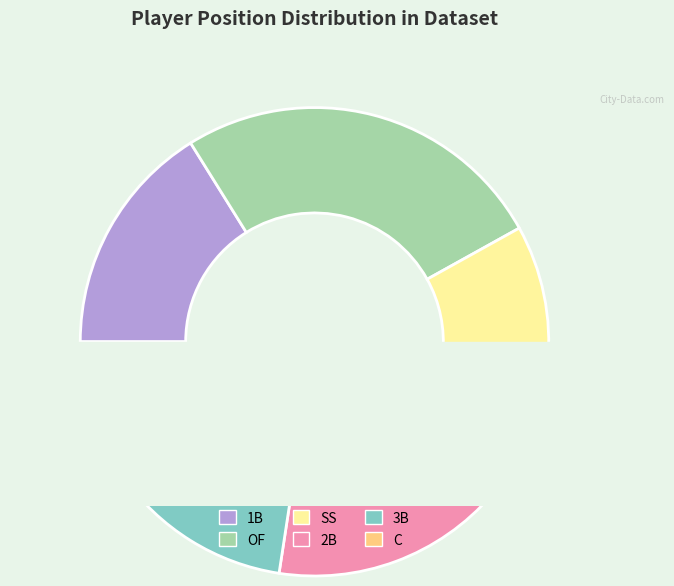

The OF slice represents 26% of the pie. True or false?

True